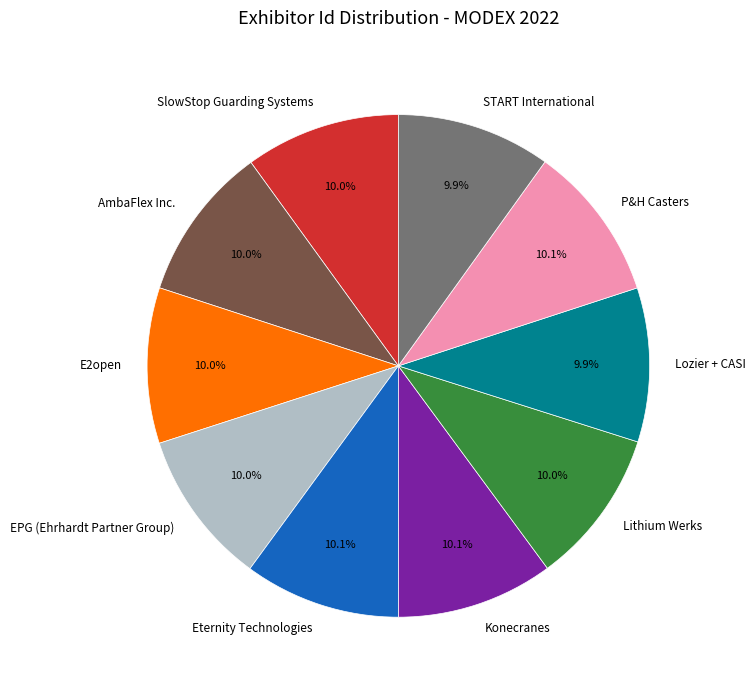

To the nearest percent, what percentage of the pie is AmbaFlex Inc.?

10%